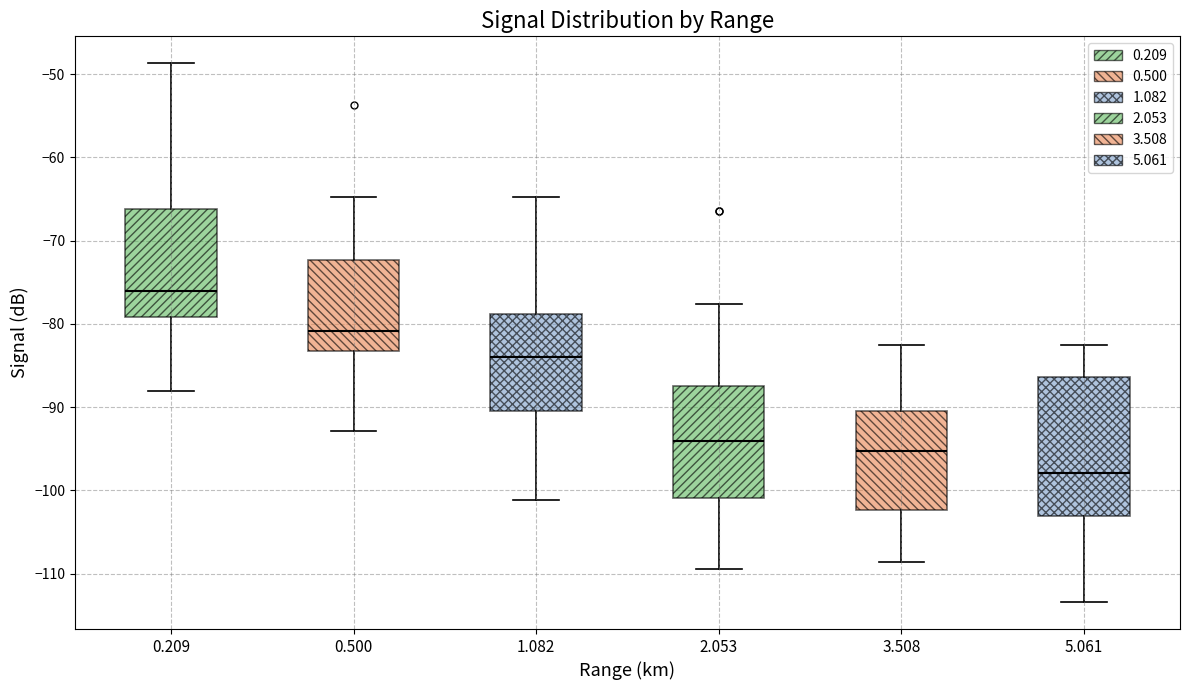

Where is the upper edge of the box at x = 3.508 on the y-axis? The values are not printed on the chart, so give them approximately, as read against the axis.

-90